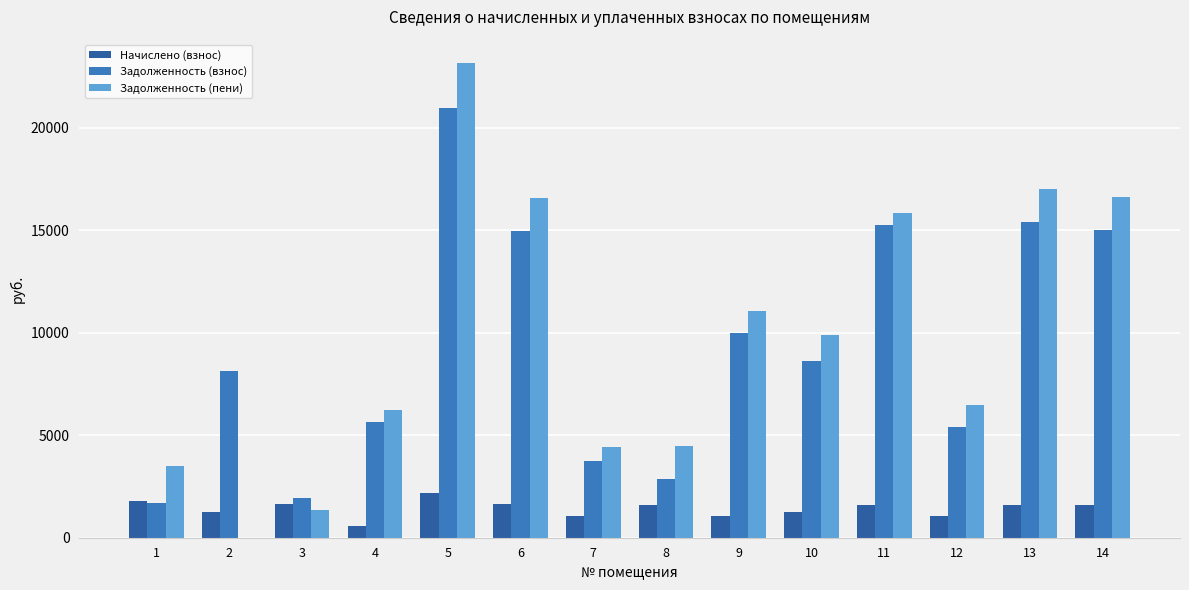

What are all the series names shown in the legend?

Начислено (взнос), Задолженность (взнос), Задолженность (пени)